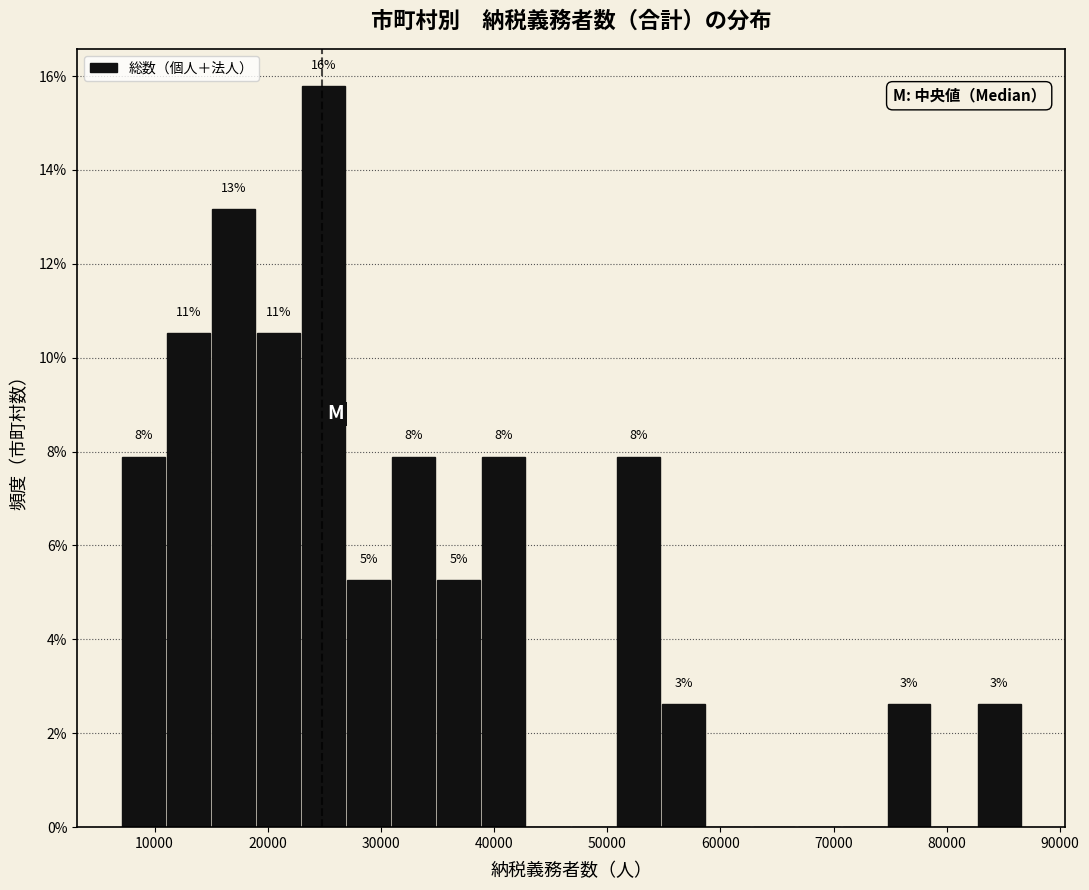

Read against the x-axis, roughly where is the centre of the tallest bar?

25000